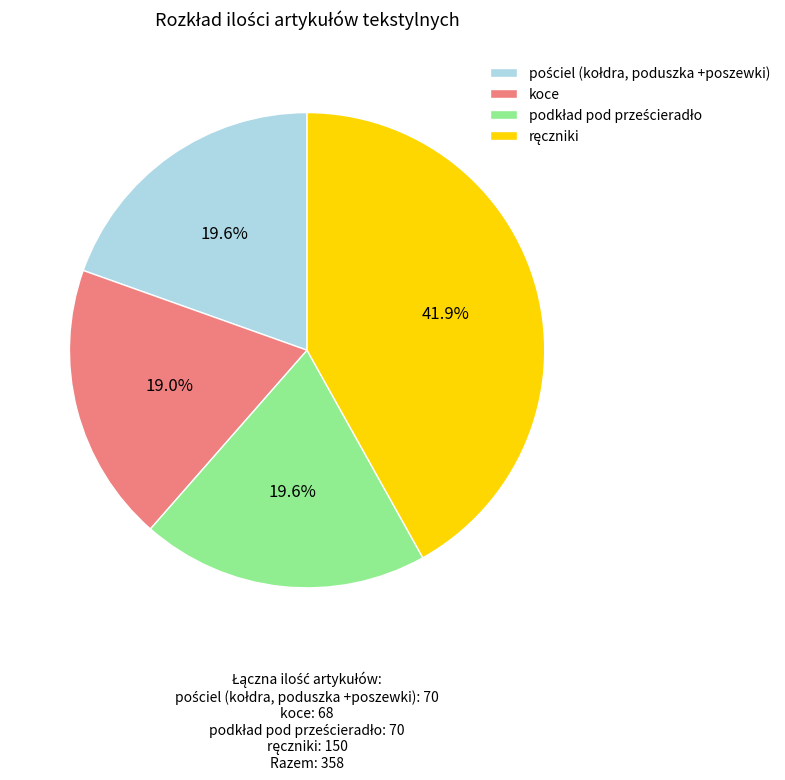

The koce slice represents 19% of the pie. True or false?

True